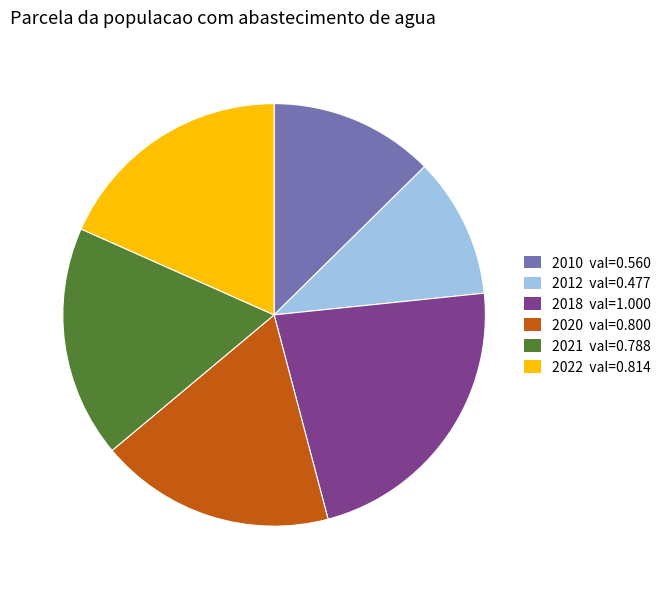

Is 2020 the majority of the pie?

No